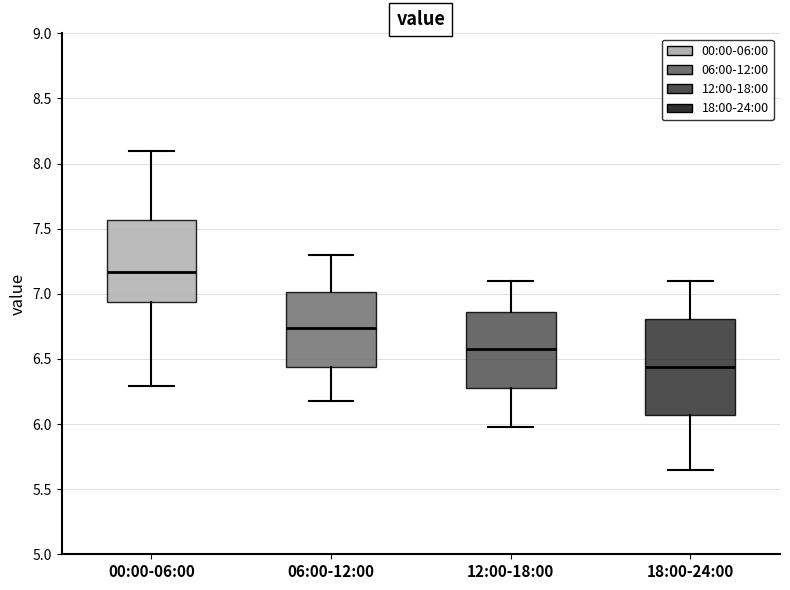

Which box's median line is the highest?

00:00-06:00